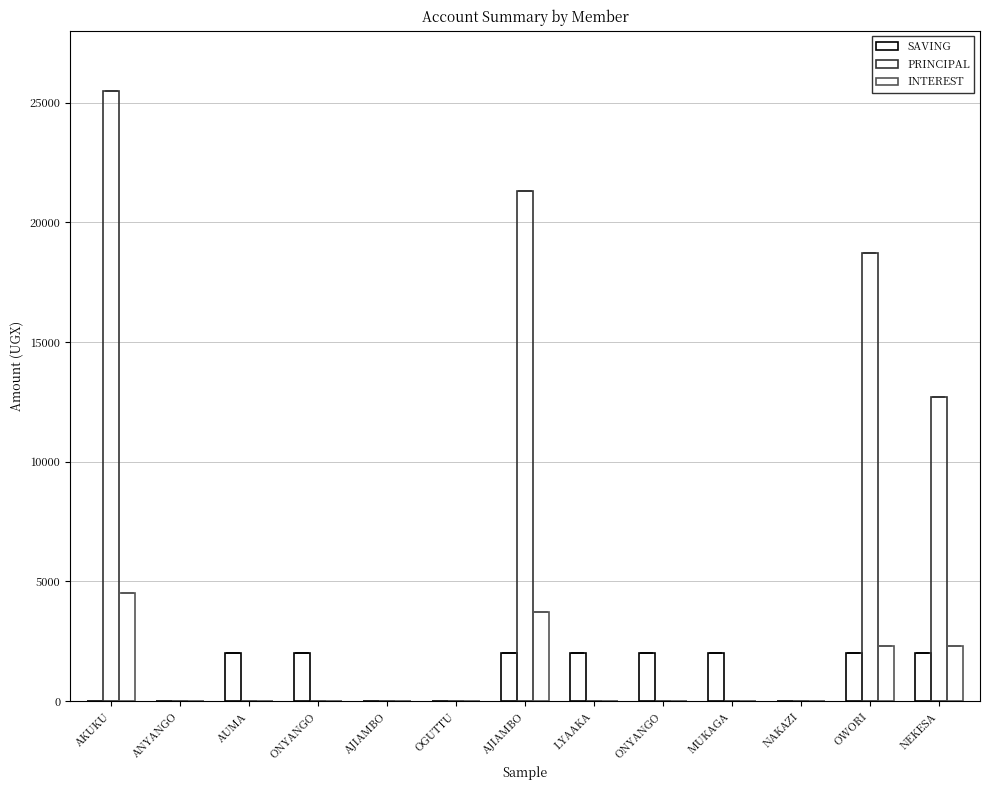

Which series has the largest range (max minus min)?

PRINCIPAL